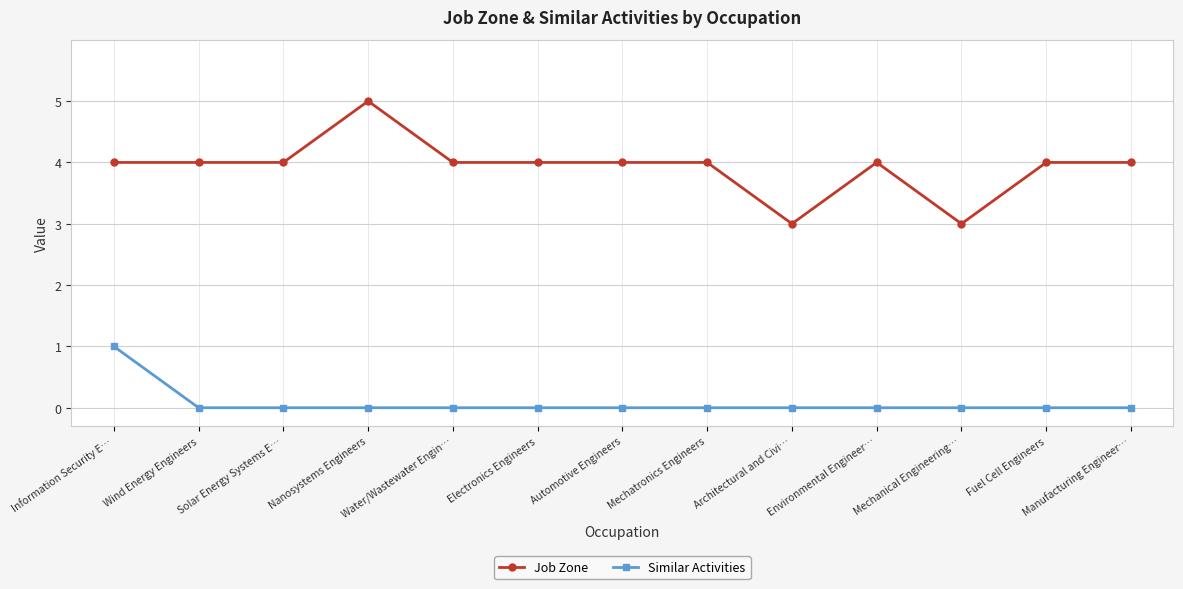

What is the label of the 4th point from the right?

Environmental Engineer…